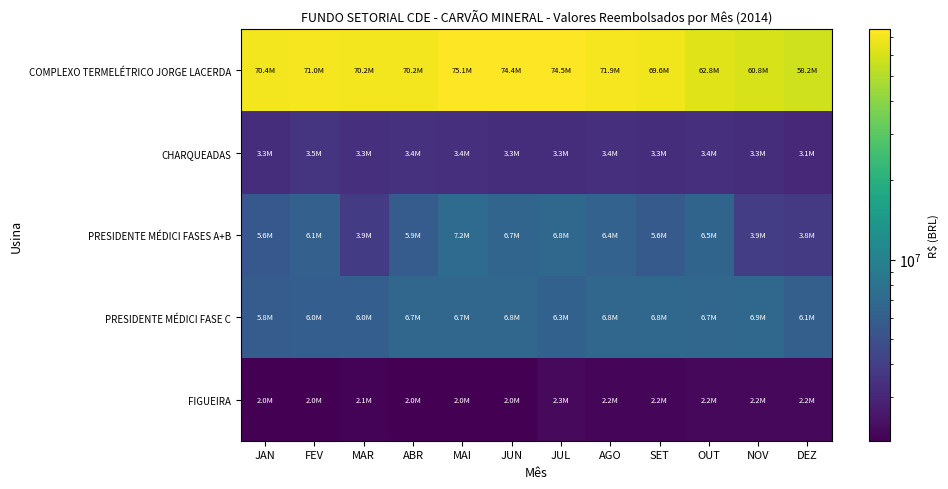

Rank the series at JAN from lowest to highest value.

FIGUEIRA, CHARQUEADAS, PRESIDENTE MÉDICI FASES A+B, PRESIDENTE MÉDICI FASE C, COMPLEXO TERMELÉTRICO JORGE LACERDA